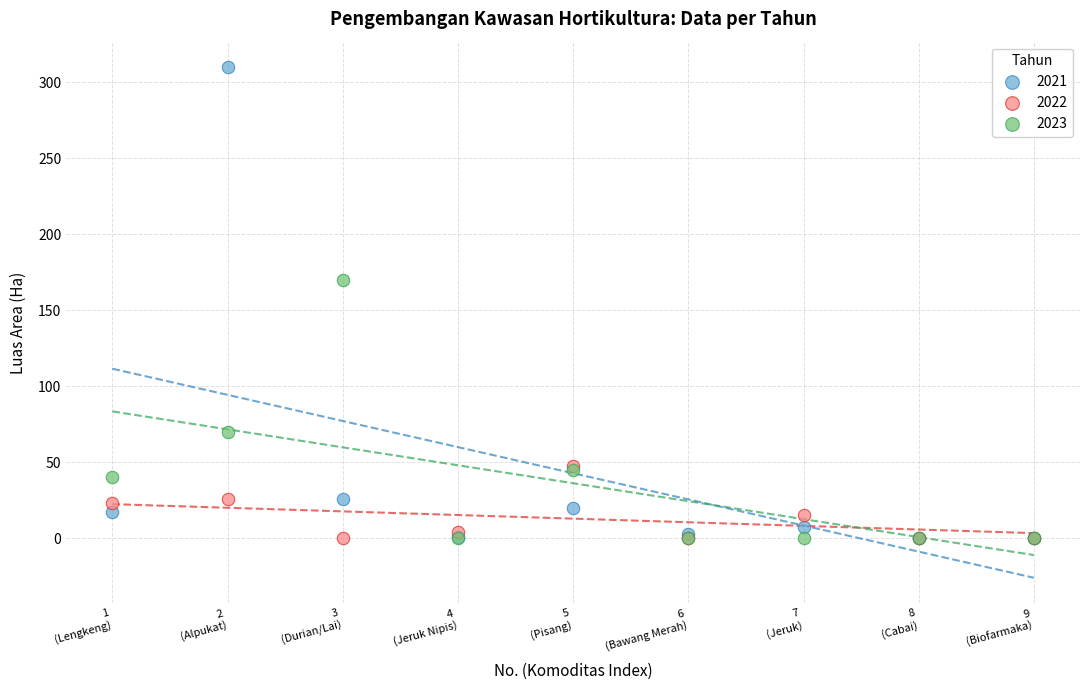

Which series has the widest spread of Y values?

2021